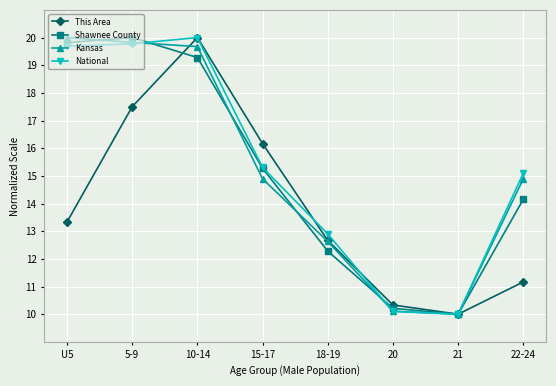

True or false: This Area has a value of 12.7 at 18-19.

True